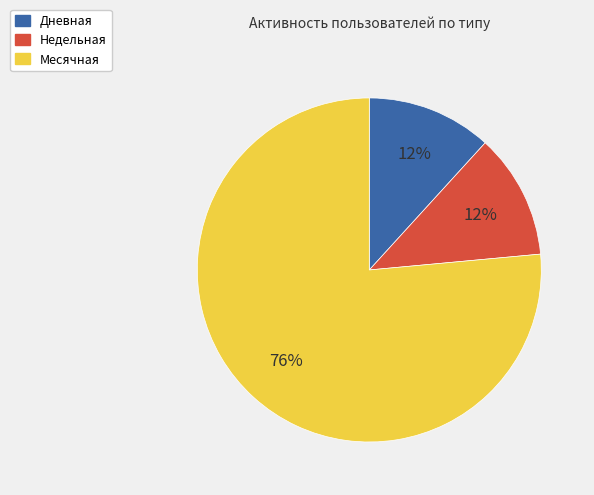

Does Дневная represent more than half of the total?

No